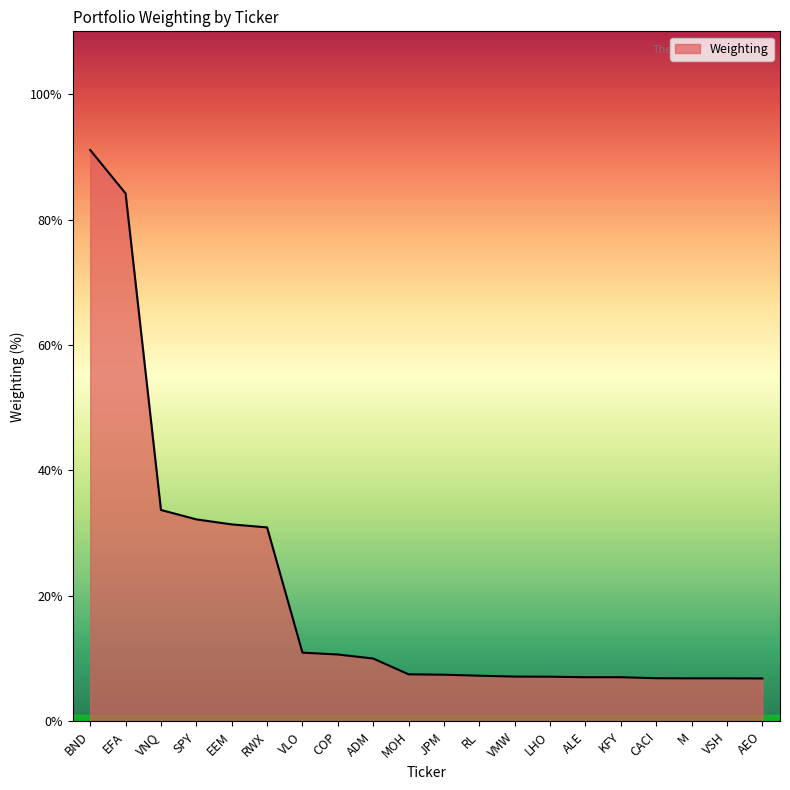

Rank the categories by value from lowest to highest.

AEO, M, VSH, CACI, ALE, KFY, LHO, VMW, RL, JPM, MOH, ADM, COP, VLO, RWX, EEM, SPY, VNQ, EFA, BND